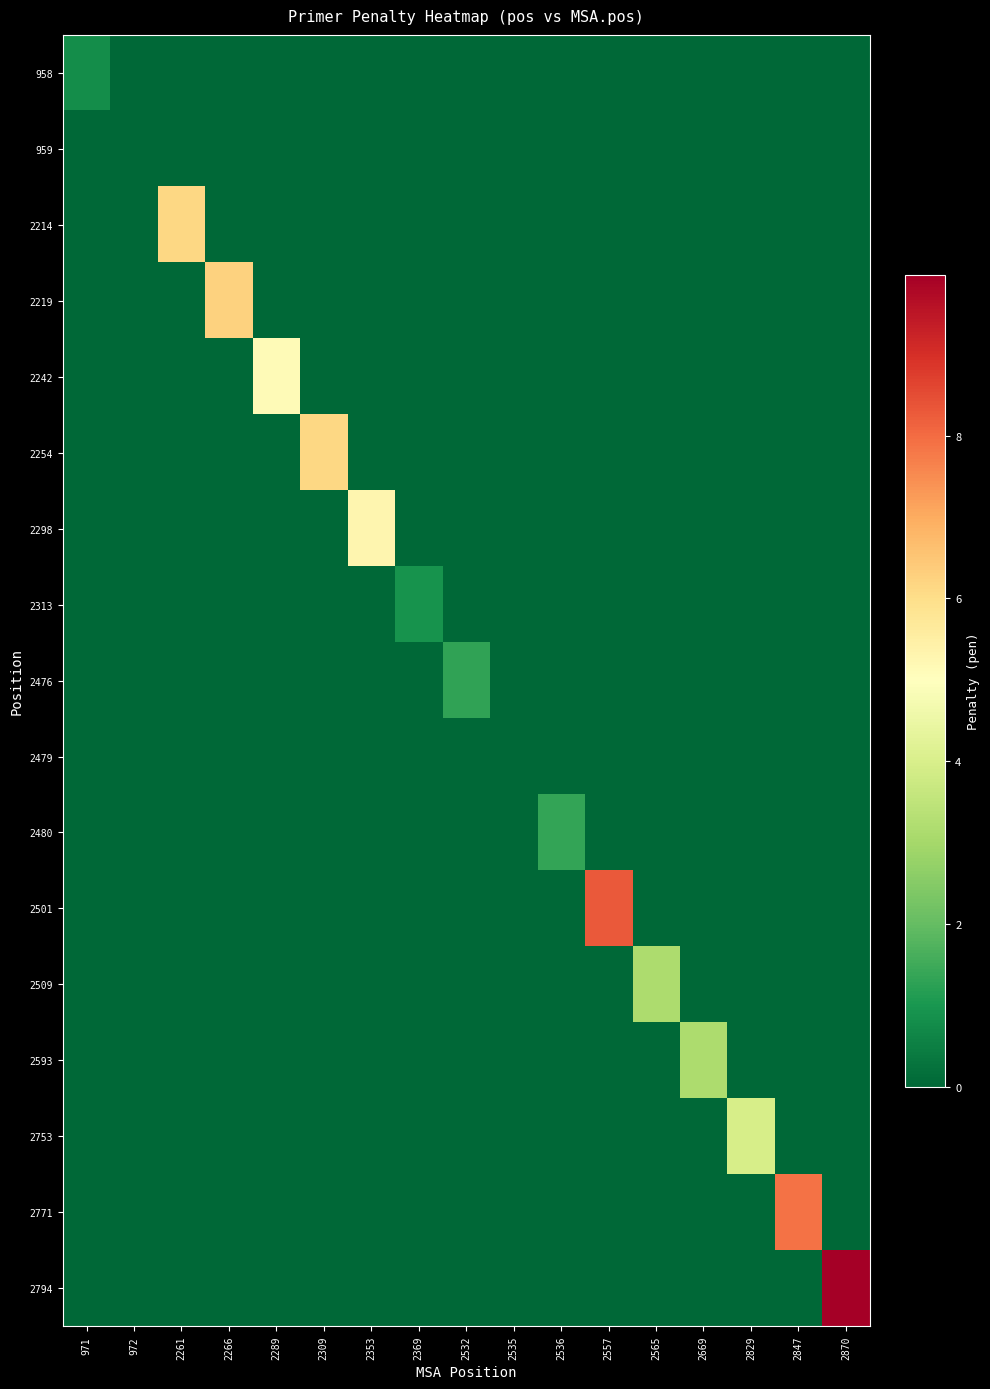

Reading left to right, transcribe all the data shown in this chart.

958: 971=0.8	972=0.0	2261=0.0	2266=0.0	2289=0.0	2309=0.0	2353=0.0	2369=0.0	2532=0.0	2535=0.0	2536=0.0	2557=0.0	2565=0.0	2669=0.0	2829=0.0	2847=0.0	2870=0.0
959: 971=0.0	972=0.0	2261=0.0	2266=0.0	2289=0.0	2309=0.0	2353=0.0	2369=0.0	2532=0.0	2535=0.0	2536=0.0	2557=0.0	2565=0.0	2669=0.0	2829=0.0	2847=0.0	2870=0.0
2214: 971=0.0	972=0.0	2261=6.1	2266=0.0	2289=0.0	2309=0.0	2353=0.0	2369=0.0	2532=0.0	2535=0.0	2536=0.0	2557=0.0	2565=0.0	2669=0.0	2829=0.0	2847=0.0	2870=0.0
2219: 971=0.0	972=0.0	2261=0.0	2266=6.3	2289=0.0	2309=0.0	2353=0.0	2369=0.0	2532=0.0	2535=0.0	2536=0.0	2557=0.0	2565=0.0	2669=0.0	2829=0.0	2847=0.0	2870=0.0
2242: 971=0.0	972=0.0	2261=0.0	2266=0.0	2289=5.1	2309=0.0	2353=0.0	2369=0.0	2532=0.0	2535=0.0	2536=0.0	2557=0.0	2565=0.0	2669=0.0	2829=0.0	2847=0.0	2870=0.0
2254: 971=0.0	972=0.0	2261=0.0	2266=0.0	2289=0.0	2309=6.2	2353=0.0	2369=0.0	2532=0.0	2535=0.0	2536=0.0	2557=0.0	2565=0.0	2669=0.0	2829=0.0	2847=0.0	2870=0.0
2298: 971=0.0	972=0.0	2261=0.0	2266=0.0	2289=0.0	2309=0.0	2353=5.3	2369=0.0	2532=0.0	2535=0.0	2536=0.0	2557=0.0	2565=0.0	2669=0.0	2829=0.0	2847=0.0	2870=0.0
2313: 971=0.0	972=0.0	2261=0.0	2266=0.0	2289=0.0	2309=0.0	2353=0.0	2369=0.9	2532=0.0	2535=0.0	2536=0.0	2557=0.0	2565=0.0	2669=0.0	2829=0.0	2847=0.0	2870=0.0
2476: 971=0.0	972=0.0	2261=0.0	2266=0.0	2289=0.0	2309=0.0	2353=0.0	2369=0.0	2532=1.3	2535=0.0	2536=0.0	2557=0.0	2565=0.0	2669=0.0	2829=0.0	2847=0.0	2870=0.0
2479: 971=0.0	972=0.0	2261=0.0	2266=0.0	2289=0.0	2309=0.0	2353=0.0	2369=0.0	2532=0.0	2535=0.0	2536=0.0	2557=0.0	2565=0.0	2669=0.0	2829=0.0	2847=0.0	2870=0.0
2480: 971=0.0	972=0.0	2261=0.0	2266=0.0	2289=0.0	2309=0.0	2353=0.0	2369=0.0	2532=0.0	2535=0.0	2536=1.3	2557=0.0	2565=0.0	2669=0.0	2829=0.0	2847=0.0	2870=0.0
2501: 971=0.0	972=0.0	2261=0.0	2266=0.0	2289=0.0	2309=0.0	2353=0.0	2369=0.0	2532=0.0	2535=0.0	2536=0.0	2557=8.3	2565=0.0	2669=0.0	2829=0.0	2847=0.0	2870=0.0
2509: 971=0.0	972=0.0	2261=0.0	2266=0.0	2289=0.0	2309=0.0	2353=0.0	2369=0.0	2532=0.0	2535=0.0	2536=0.0	2557=0.0	2565=3.1	2669=0.0	2829=0.0	2847=0.0	2870=0.0
2593: 971=0.0	972=0.0	2261=0.0	2266=0.0	2289=0.0	2309=0.0	2353=0.0	2369=0.0	2532=0.0	2535=0.0	2536=0.0	2557=0.0	2565=0.0	2669=3.1	2829=0.0	2847=0.0	2870=0.0
2753: 971=0.0	972=0.0	2261=0.0	2266=0.0	2289=0.0	2309=0.0	2353=0.0	2369=0.0	2532=0.0	2535=0.0	2536=0.0	2557=0.0	2565=0.0	2669=0.0	2829=4.0	2847=0.0	2870=0.0
2771: 971=0.0	972=0.0	2261=0.0	2266=0.0	2289=0.0	2309=0.0	2353=0.0	2369=0.0	2532=0.0	2535=0.0	2536=0.0	2557=0.0	2565=0.0	2669=0.0	2829=0.0	2847=7.9	2870=0.0
2794: 971=0.0	972=0.0	2261=0.0	2266=0.0	2289=0.0	2309=0.0	2353=0.0	2369=0.0	2532=0.0	2535=0.0	2536=0.0	2557=0.0	2565=0.0	2669=0.0	2829=0.0	2847=0.0	2870=10.0